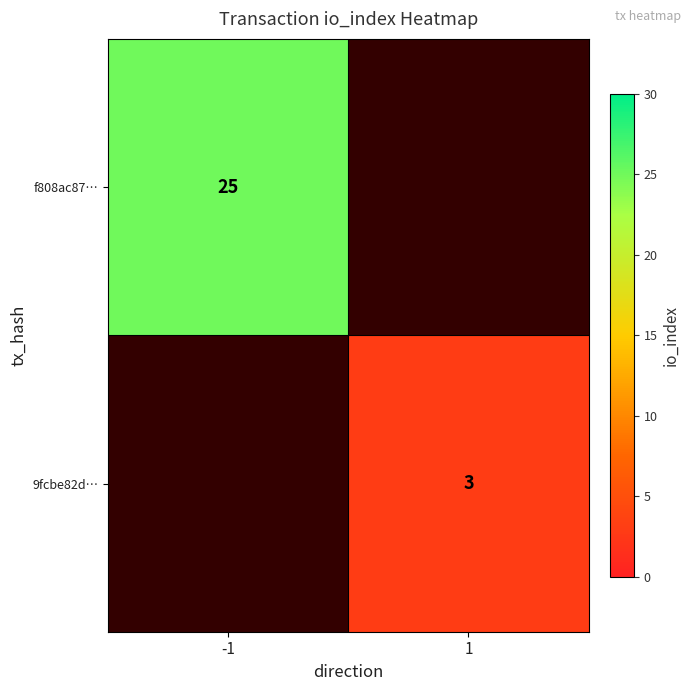

Is it true that 9fcbe82d… equals 3 at 1?

True